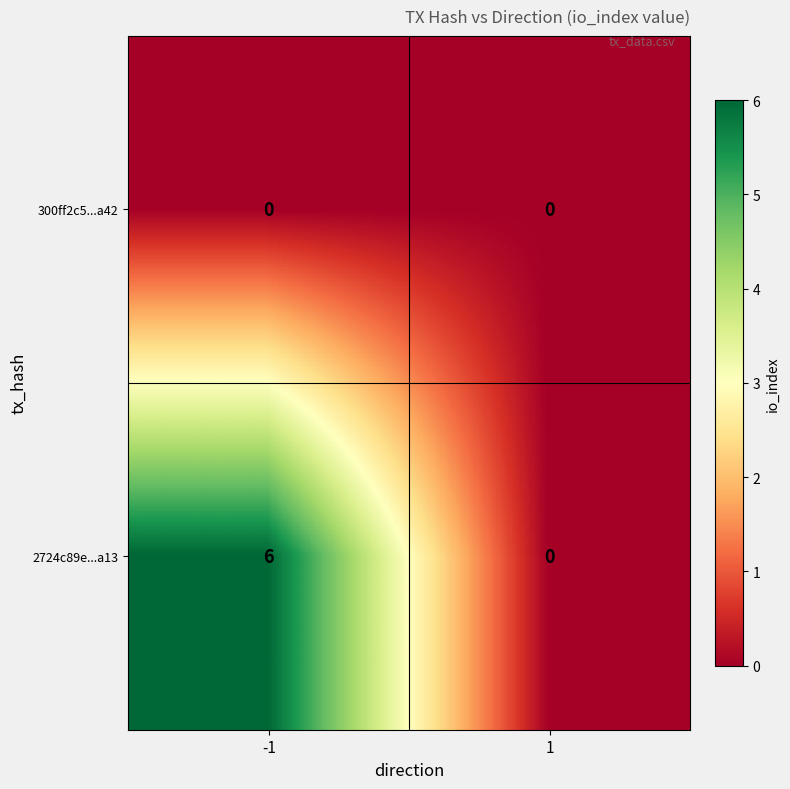

What is the sum of the 2724c89e...a13 values at -1 and 1?

6